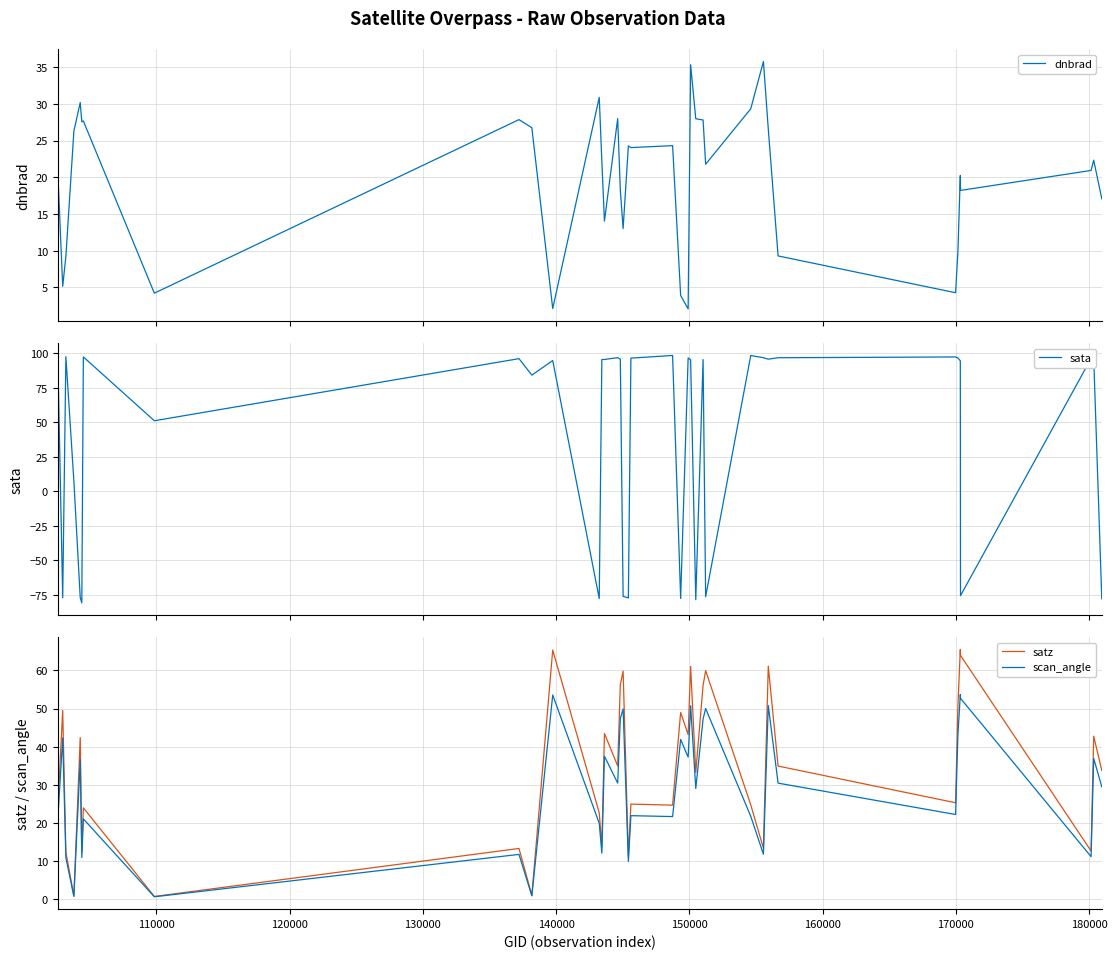

How many distinct data groups are displayed?

4